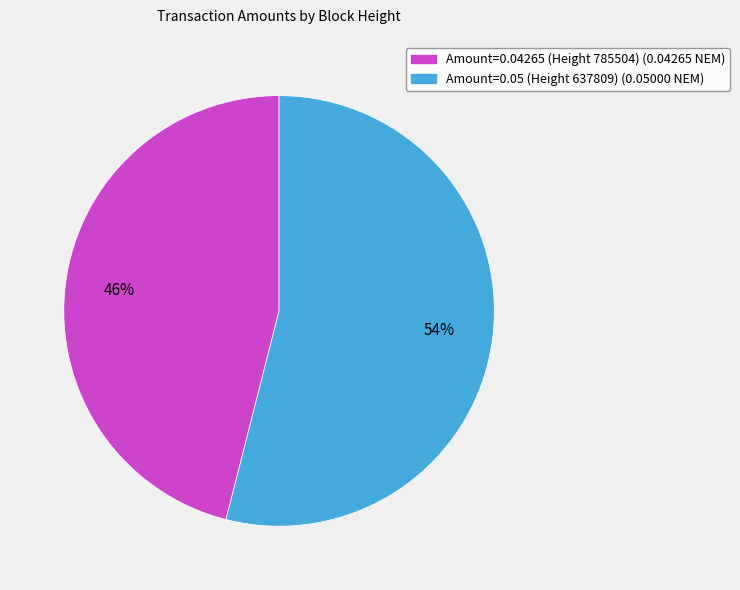

What percentage is the Amount=0.05 (Height 637809) slice, to the nearest percent?

54%